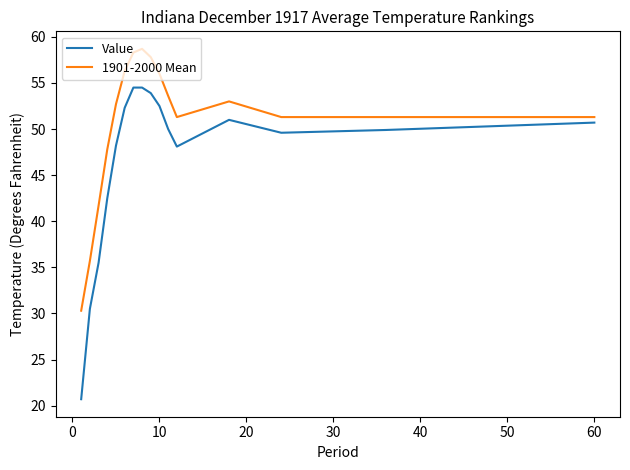

Which series has the largest total across all categories?

1901-2000 Mean